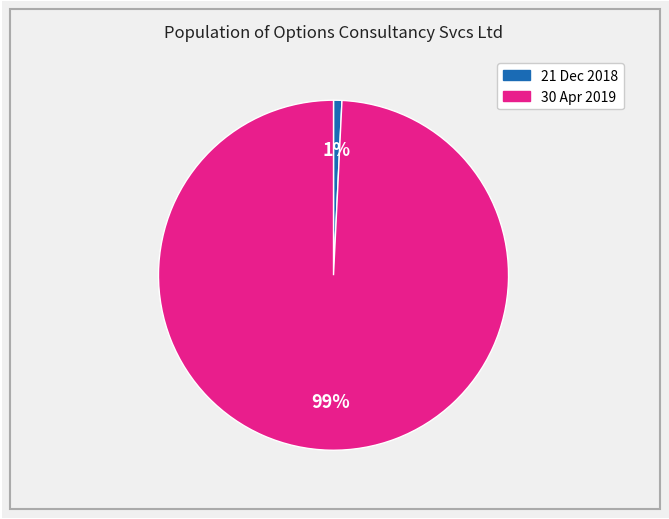

To the nearest percent, what is the difference between the largest and smallest slice percentages?

98%